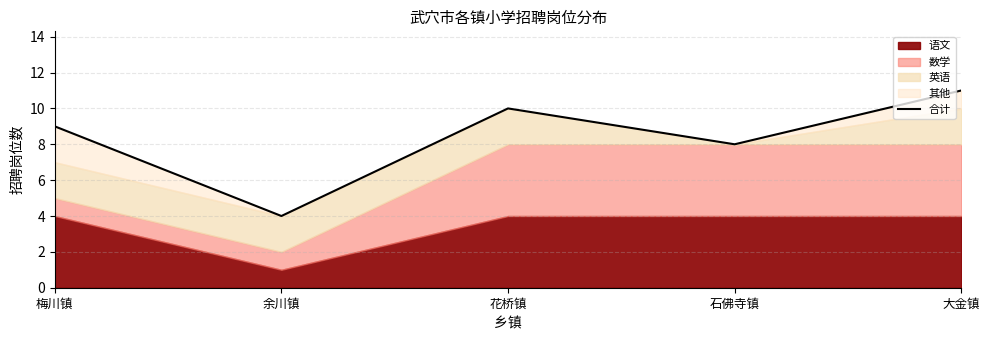

Count the number of categories in the chart.

5